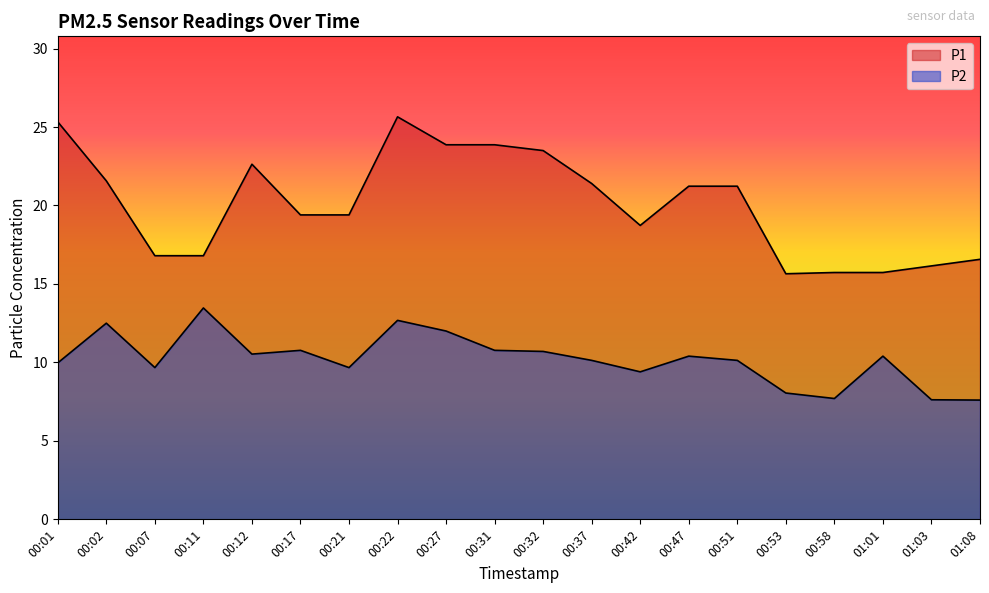

At 00:17, list the series in order from smallest to largest.

P2, P1